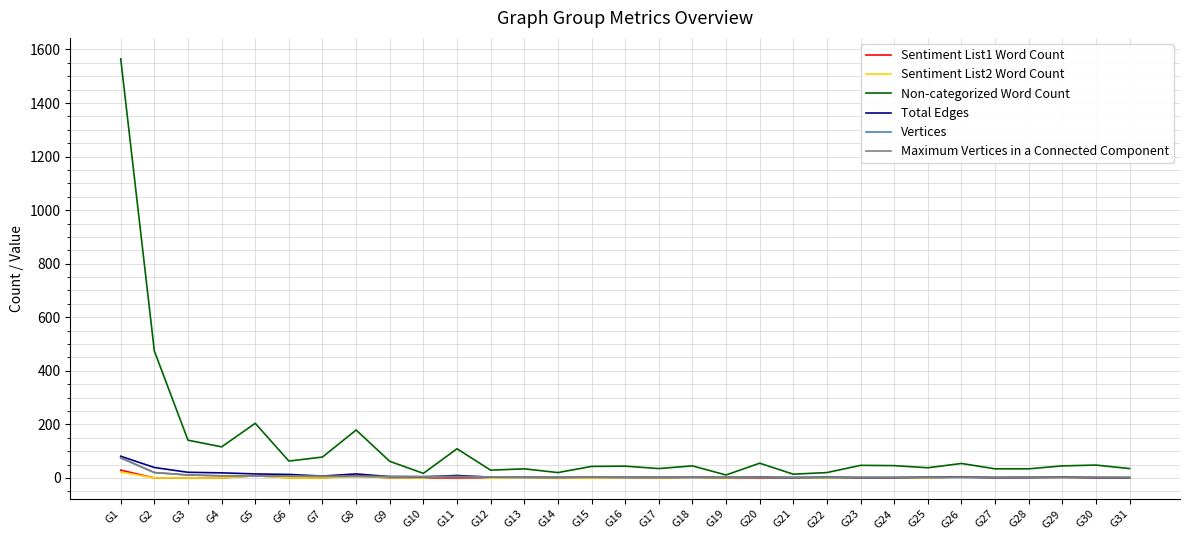

Where is Sentiment List2 Word Count nearest to the value 11?

G11